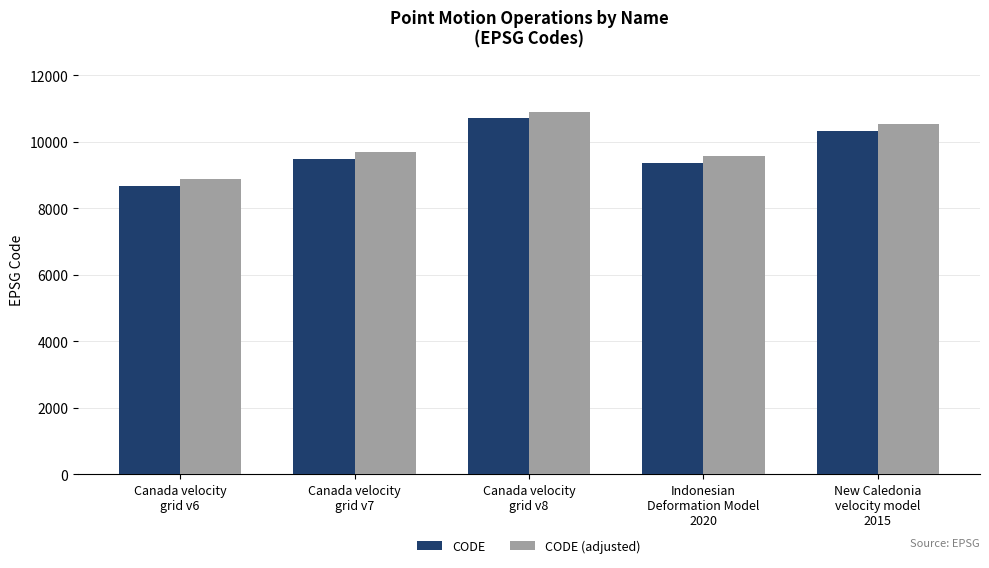

What is the smallest value displayed?

8676